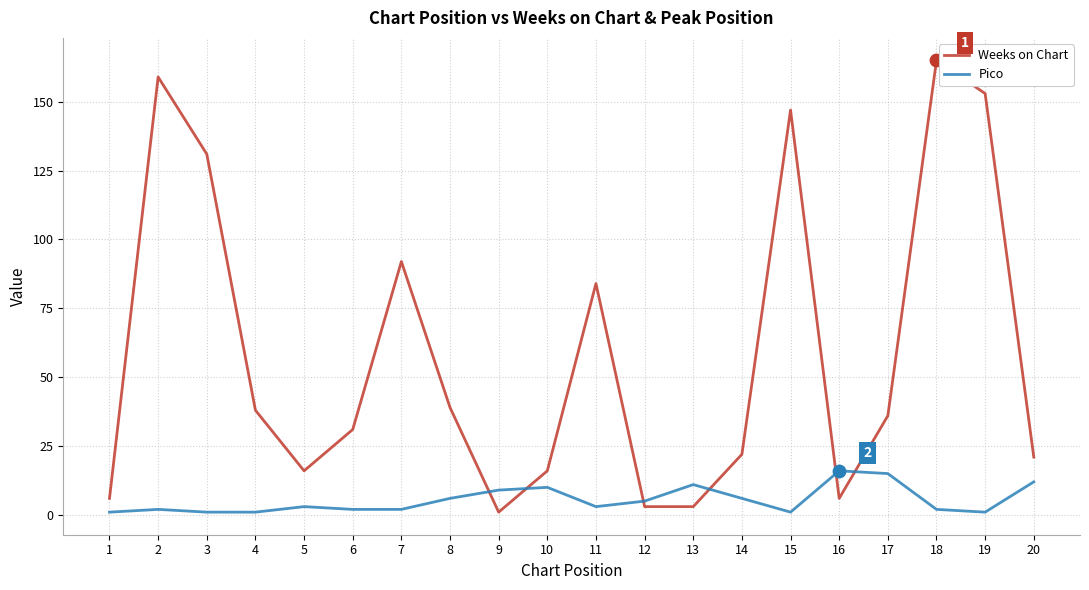

Is the value of Pico at 20 greater than the value of Weeks on Chart at 9?

Yes